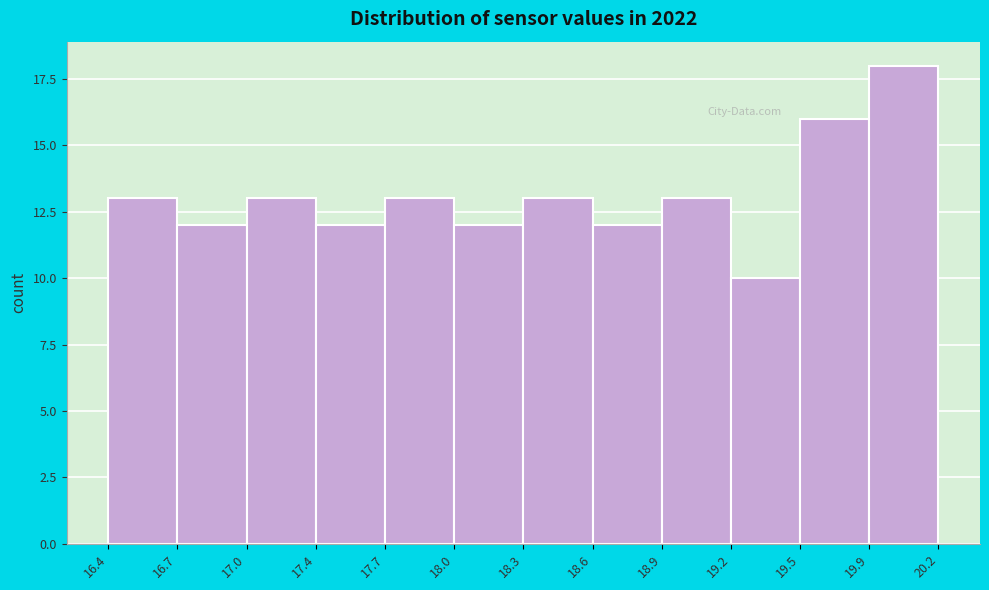

Reading right to left, transcribe all the data shown in this chart.

19.9=18	19.5=16	19.2=10	18.9=13	18.6=12	18.3=13	18.0=12	17.7=13	17.4=12	17.0=13	16.7=12	16.4=13